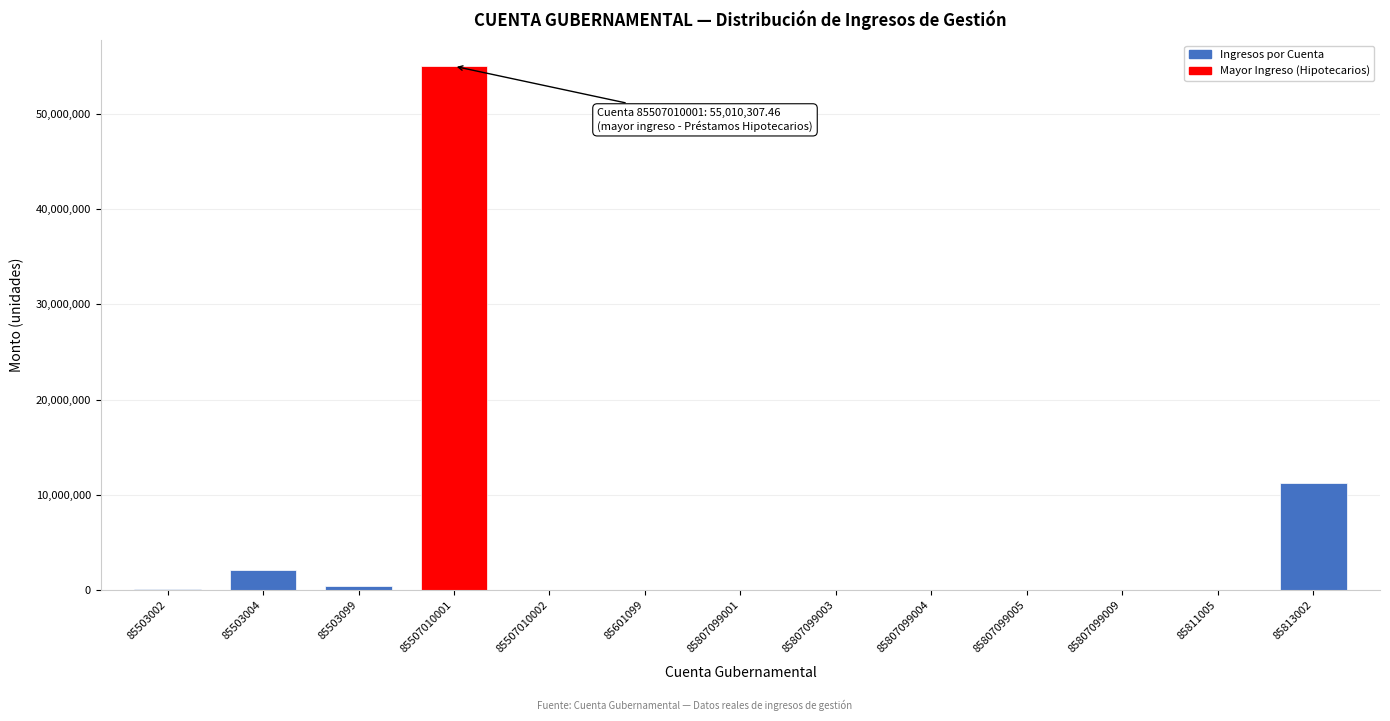

Which category has the highest value across all series?

85507010001